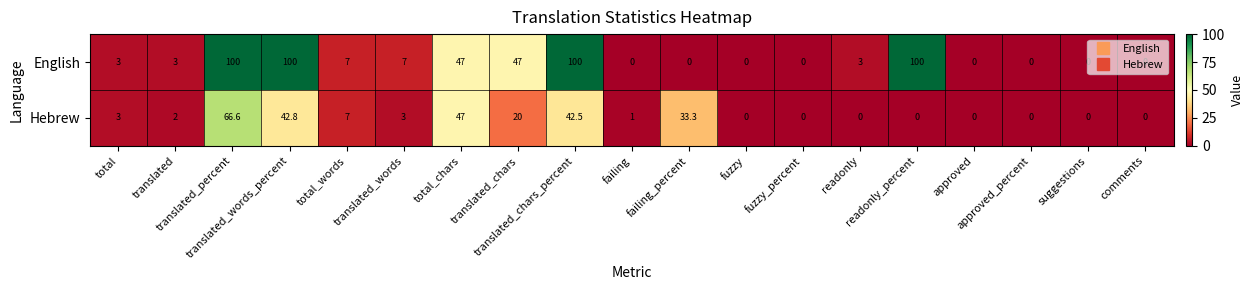

At how many categories does at least one series exceed 83?

4